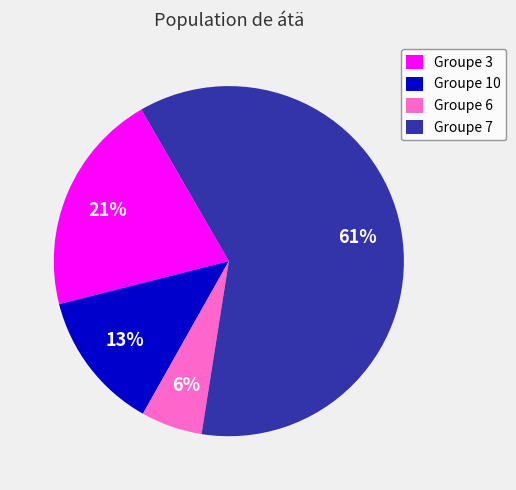

What is the majority slice?

Groupe 7